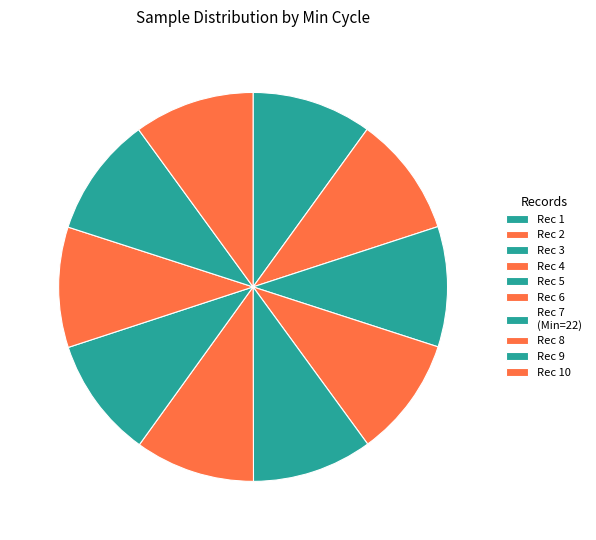

Is there any slice that represents more than half of the pie?

No